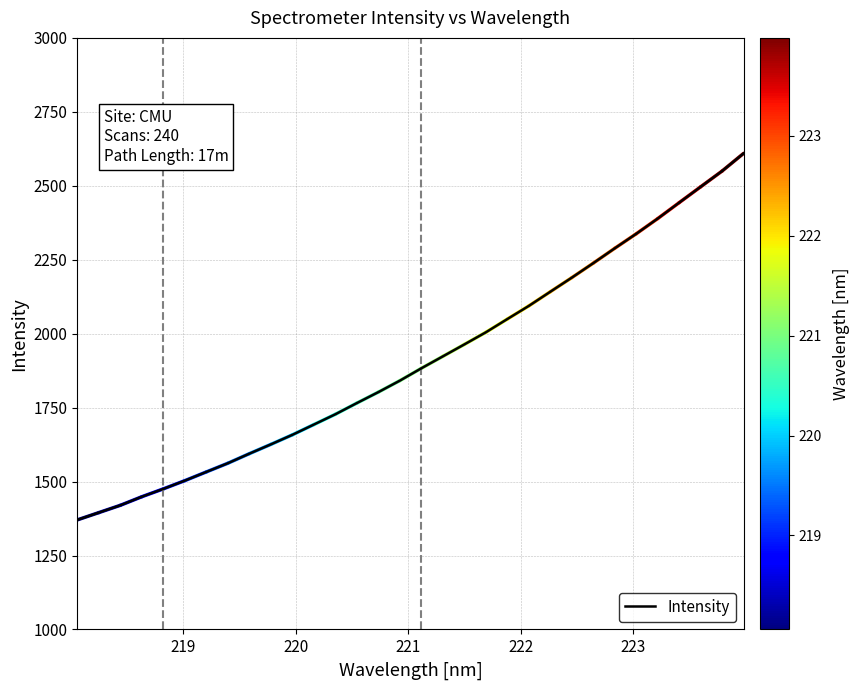

What is the greatest value displayed?

2609.4